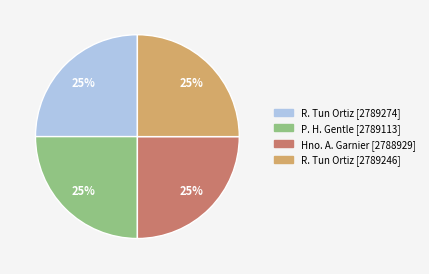

To the nearest percent, what percentage of the pie is R. Tun Ortiz [2789274]?

25%